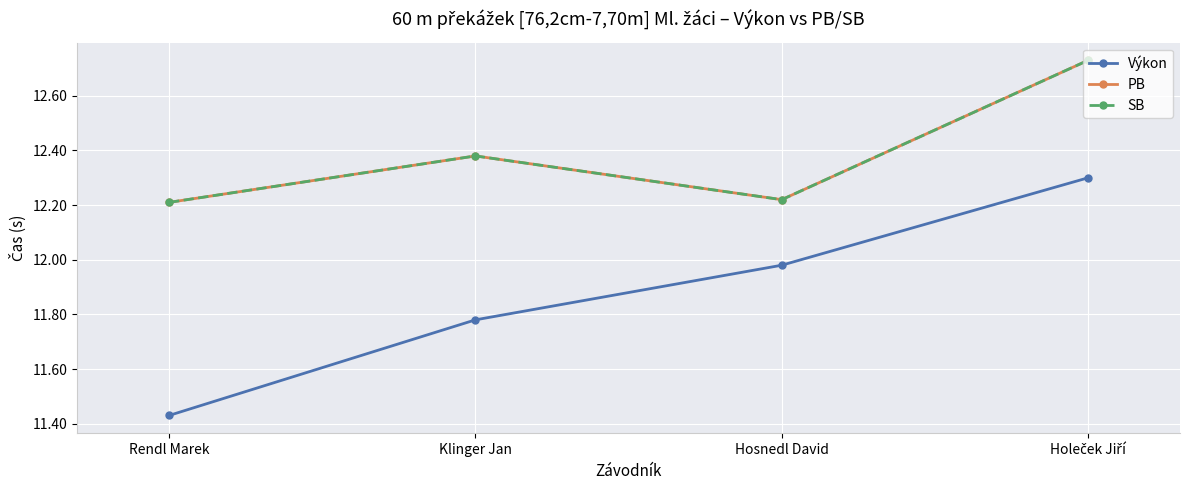

Reading left to right, what are all the values shown in this chart?

Výkon: Rendl Marek=11.4	Klinger Jan=11.8	Hosnedl David=12.0	Holeček Jiří=12.3
PB: Rendl Marek=12.2	Klinger Jan=12.4	Hosnedl David=12.2	Holeček Jiří=12.7
SB: Rendl Marek=12.2	Klinger Jan=12.4	Hosnedl David=12.2	Holeček Jiří=12.7